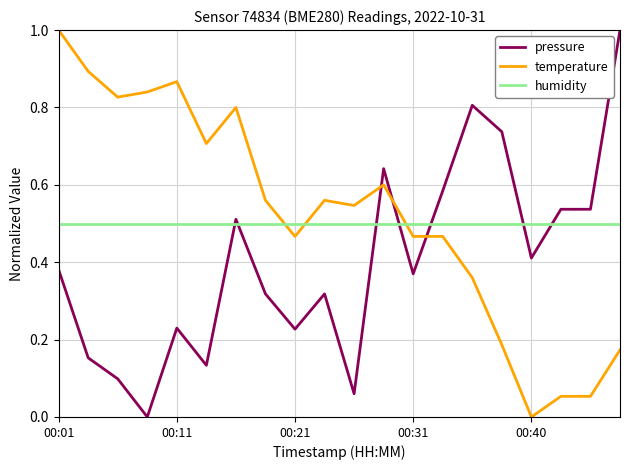

Which series has the largest total across all categories?

temperature